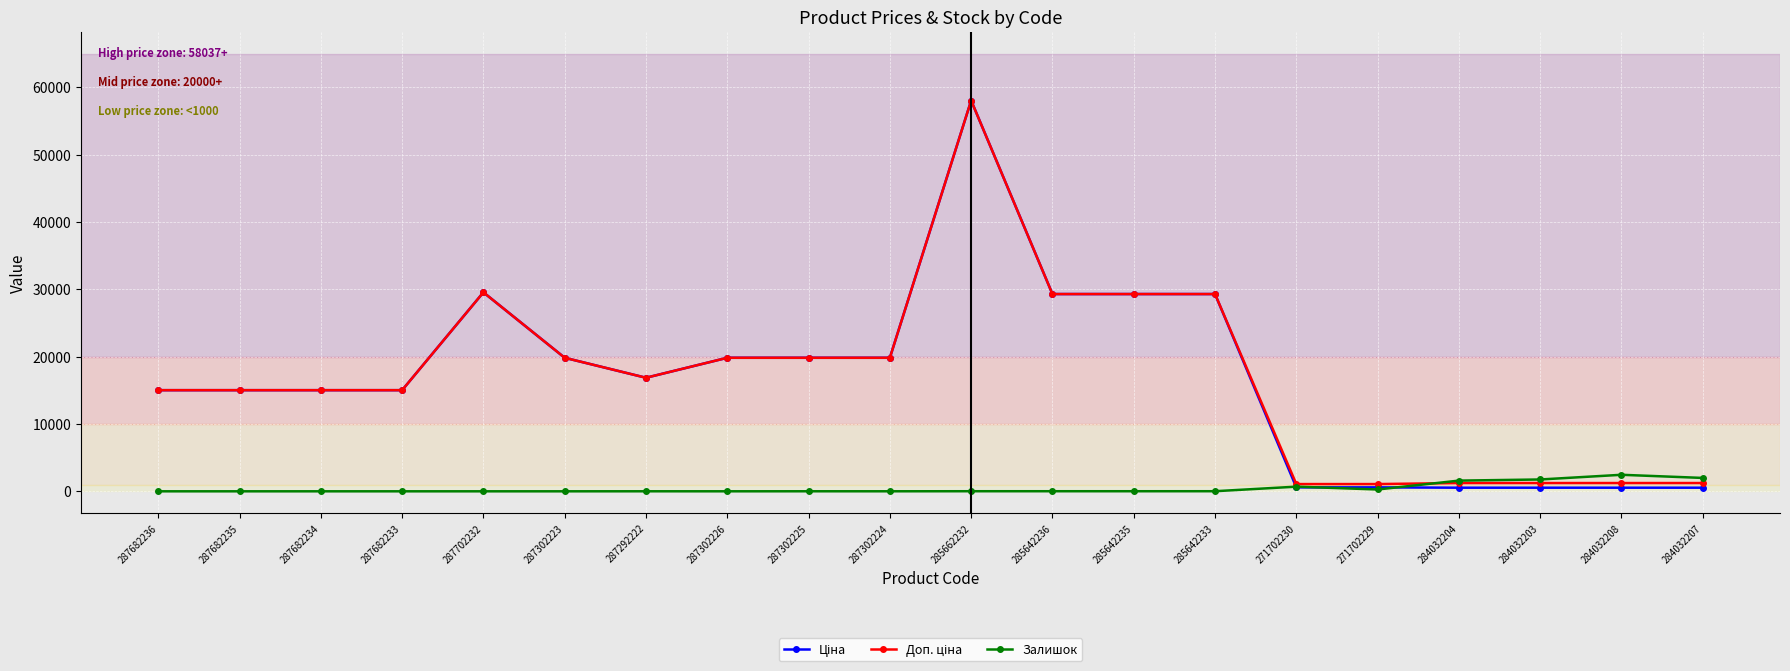

What is the value of the Залишок point at the 17th from the left?

1588.0